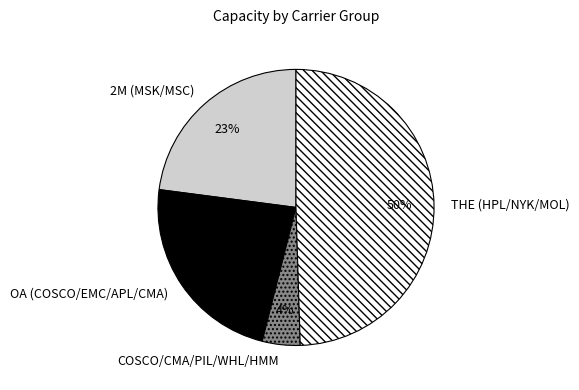

What is the ratio of the value at 2M (MSK/MSC) to the value at OA (COSCO/EMC/APL/CMA)?

1.0